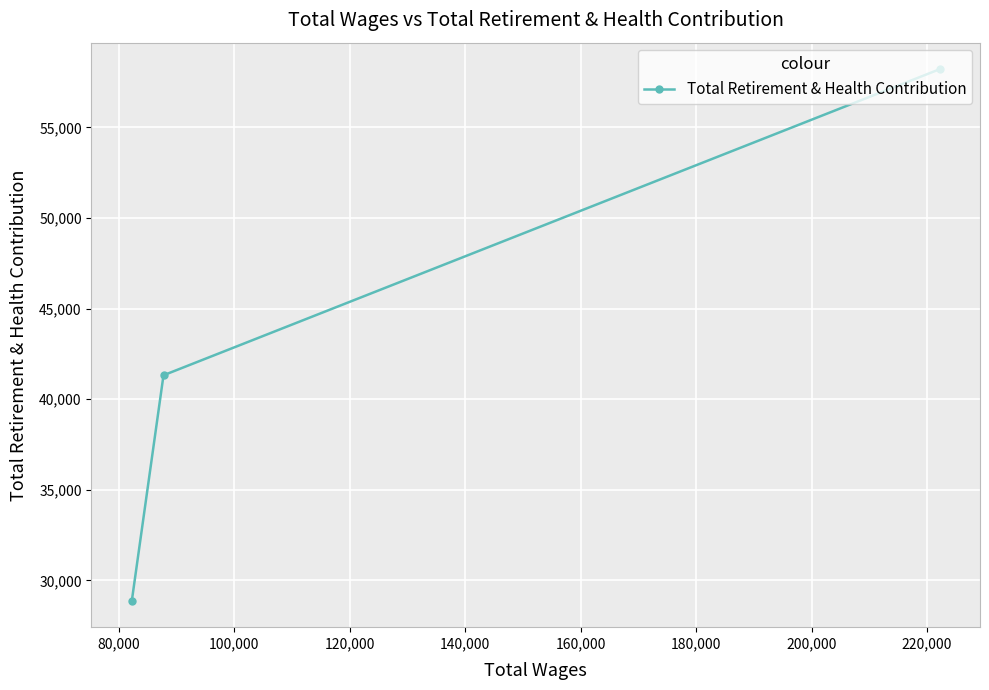

What is the average value?

42808